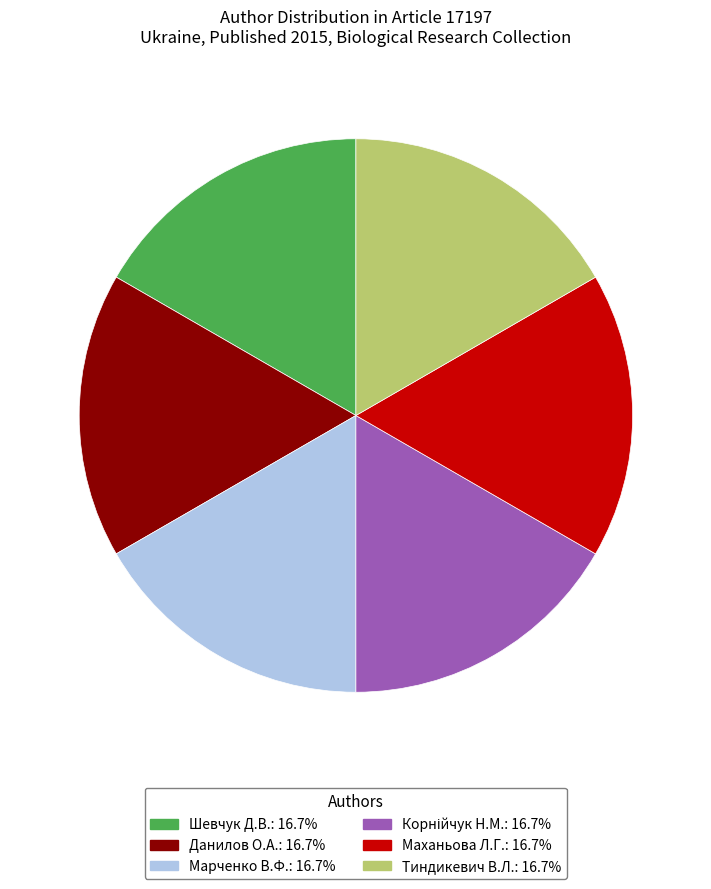

Does any single category account for the majority?

No